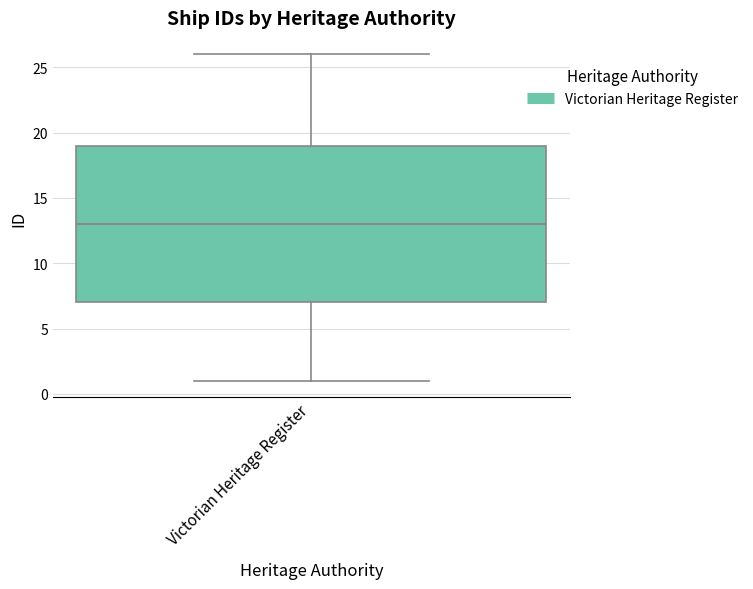

Where does the median line of the box for Victorian Heritage Register sit on the y-axis? The values are not printed on the chart, so give them approximately, as read against the axis.

13